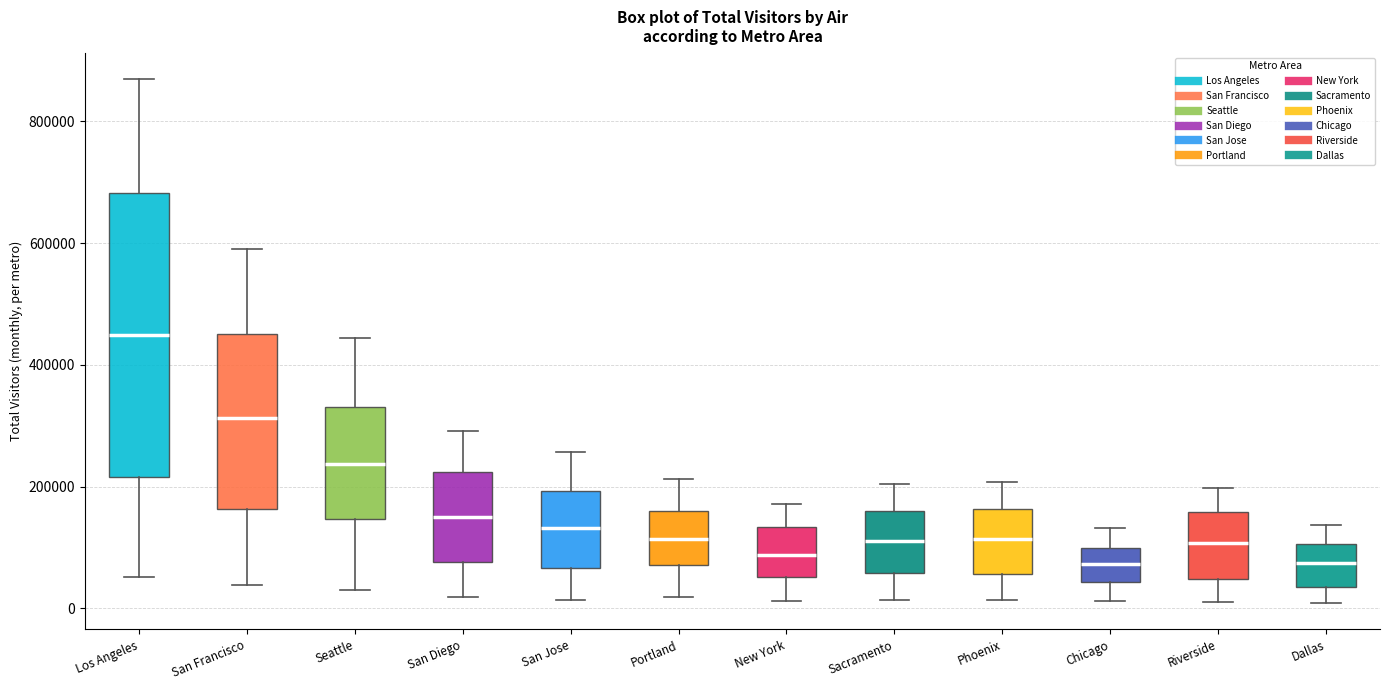

Reading left to right, read every box against the y-axis: the position of its median line, the range the box covers, and the ends of its whiskers. The values are not printed on the chart, so give them approximately, as read against the axis.

Los Angeles: median 440000, box 220000 to 680000, whiskers 60000 to 860000
San Francisco: median 320000, box 160000 to 460000, whiskers 40000 to 580000
Seattle: median 240000, box 140000 to 340000, whiskers 20000 to 440000
San Diego: median 160000, box 80000 to 220000, whiskers 20000 to 300000
San Jose: median 140000, box 60000 to 200000, whiskers 20000 to 260000
Portland: median 120000, box 80000 to 160000, whiskers 20000 to 220000
New York: median 80000, box 60000 to 140000, whiskers 20000 to 180000
Sacramento: median 120000, box 60000 to 160000, whiskers 20000 to 200000
Phoenix: median 120000, box 60000 to 160000, whiskers 20000 to 200000
Chicago: median 80000, box 40000 to 100000, whiskers 20000 to 140000
Riverside: median 100000, box 40000 to 160000, whiskers 20000 to 200000
Dallas: median 80000, box 40000 to 100000, whiskers 0 to 140000